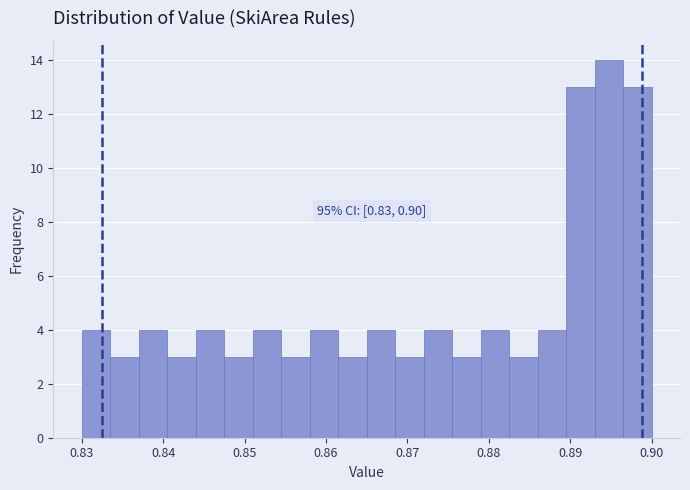

Around what value on the x-axis is the tallest bar? Give the approximate position of its centre, as read against the axis.

0.895